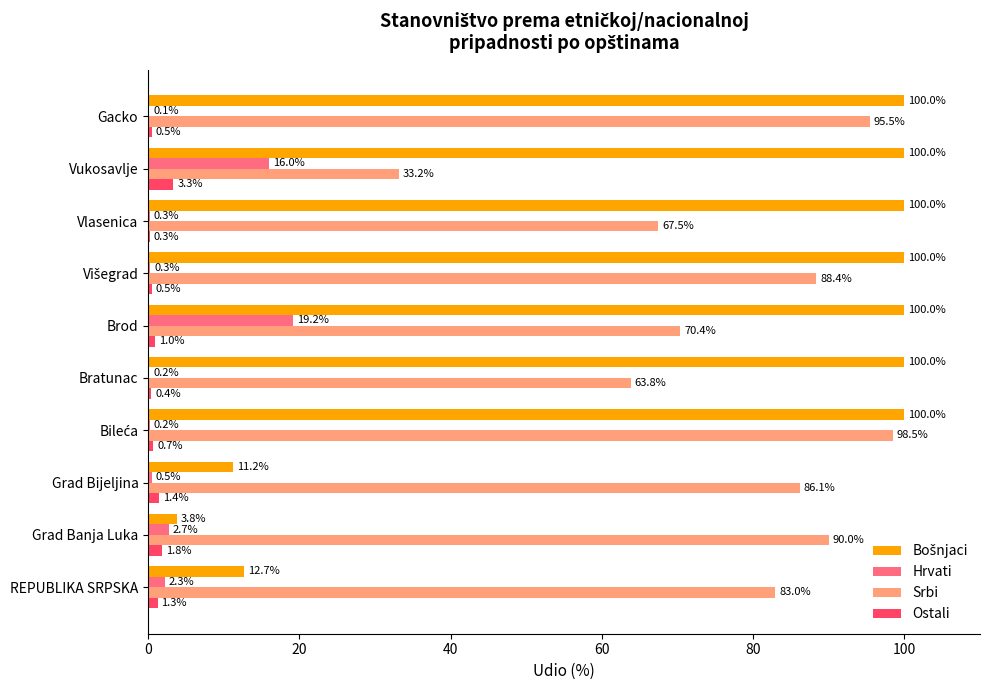

How many categories are shown in the chart?

10